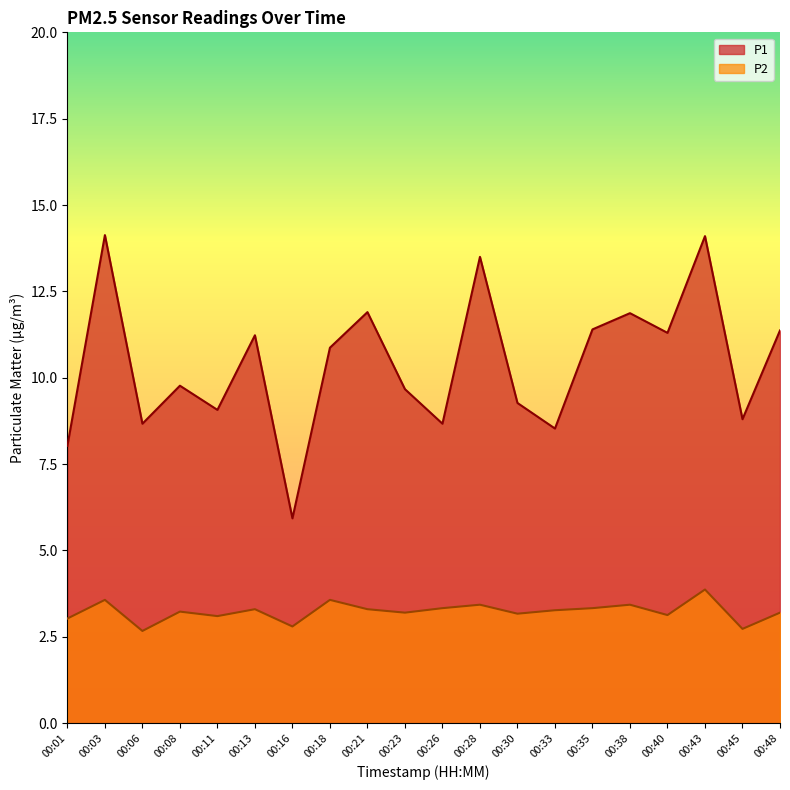

The P2 series shows 3.0 at 00:01. True or false?

True